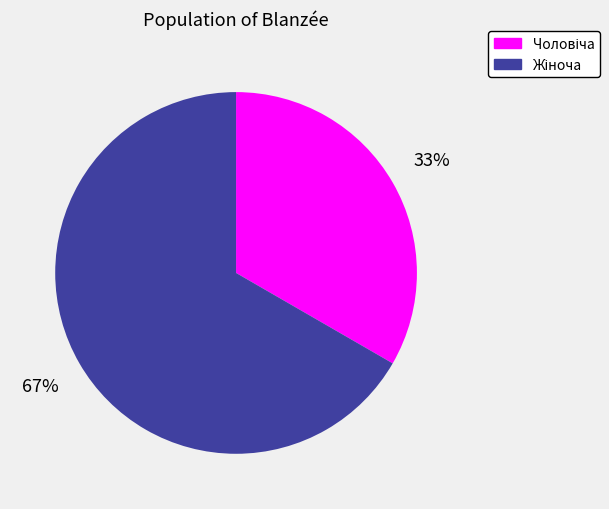

Does any single category account for the majority?

Yes